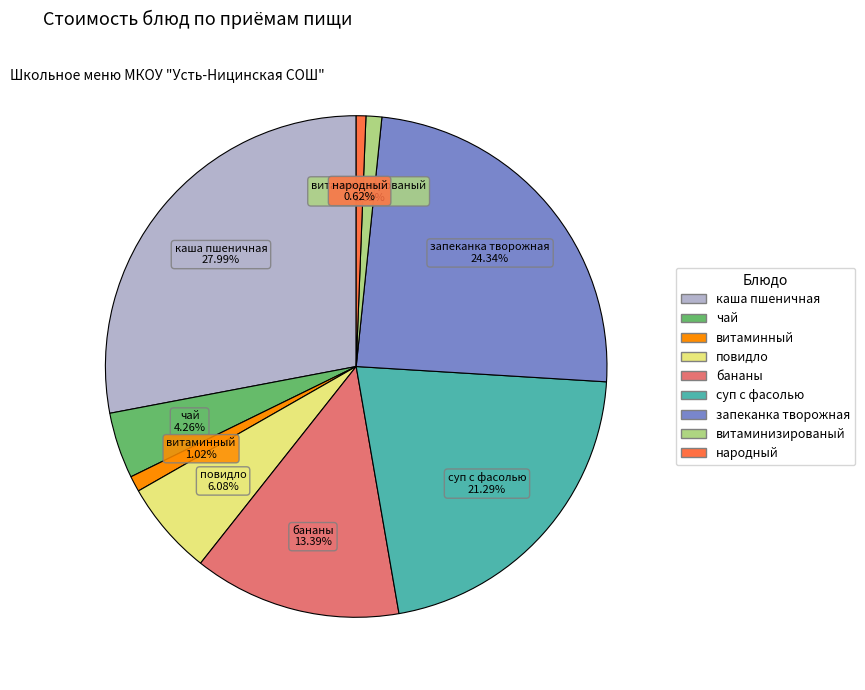

What percentage is NOT represented by суп с фасолью?

78.7%